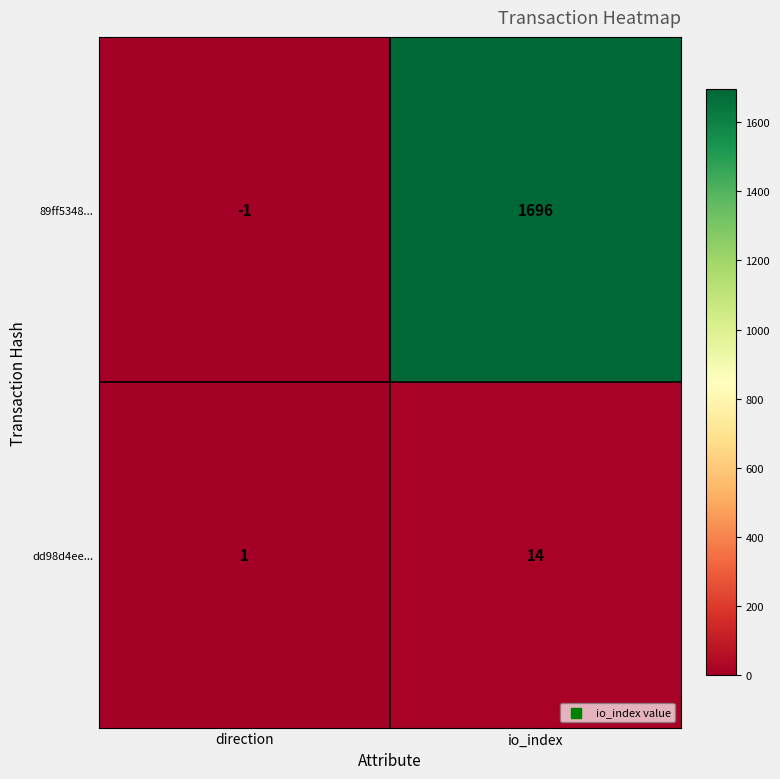

True or false: dd98d4ee... has a value of 14 at io_index.

True